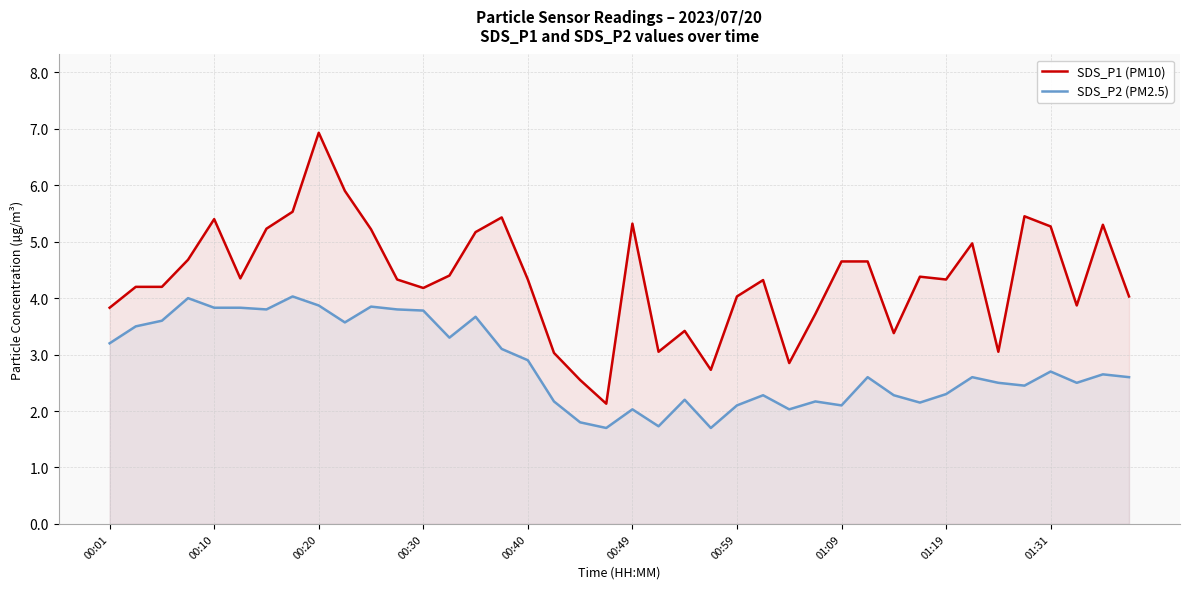

What position from the right is 00:01?

40